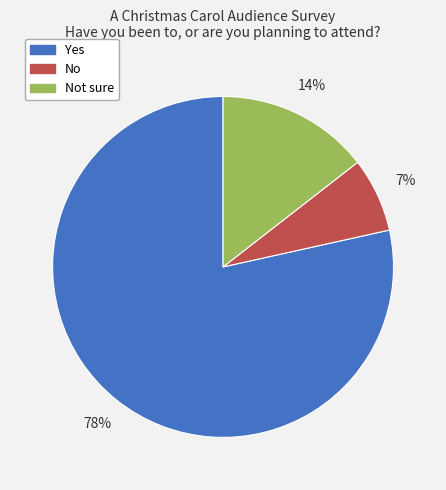

How many segments does this pie chart have?

3